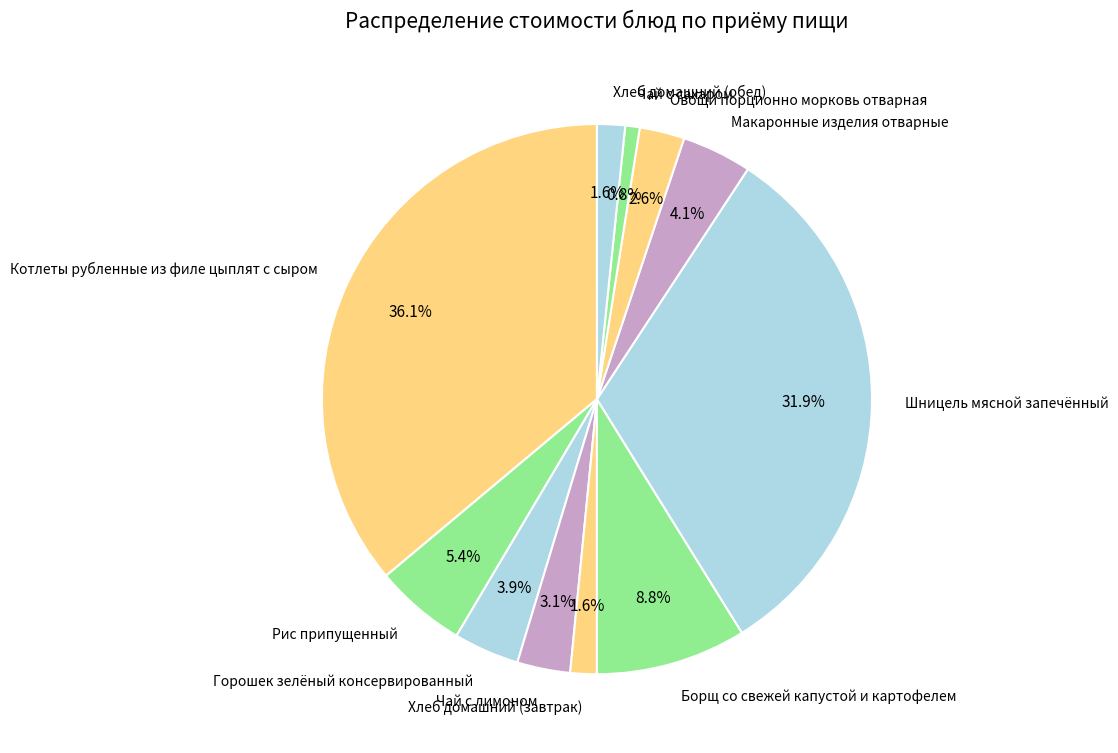

What percentage do Рис припущенный and Овощи порционно морковь отварная together represent?

8.0%